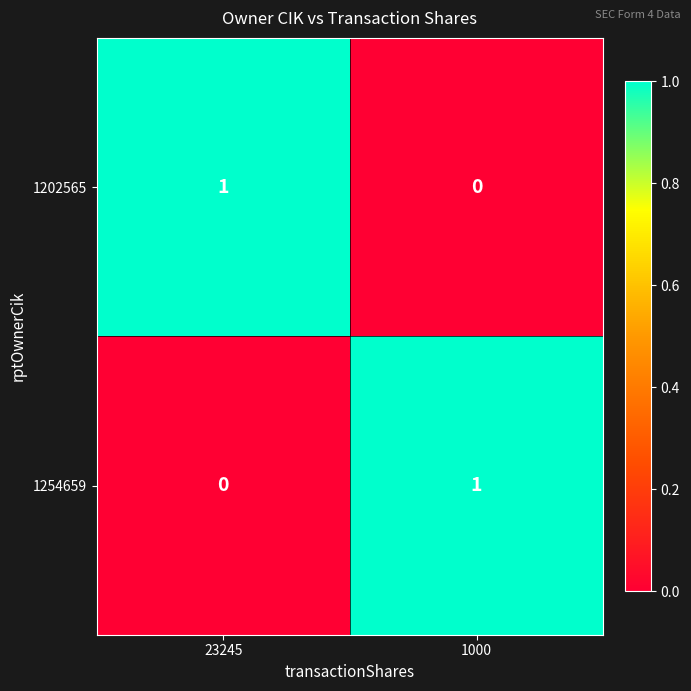

Reading left to right, transcribe all the data shown in this chart.

1202565: 23245=1	1000=0
1254659: 23245=0	1000=1